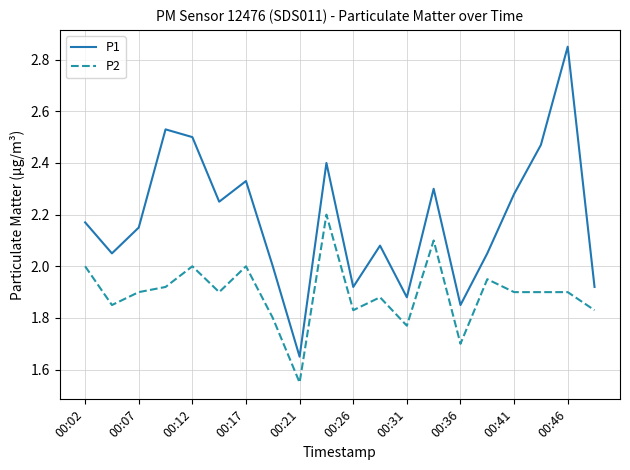

Rank the series by their average value, from lowest to highest.

P2, P1